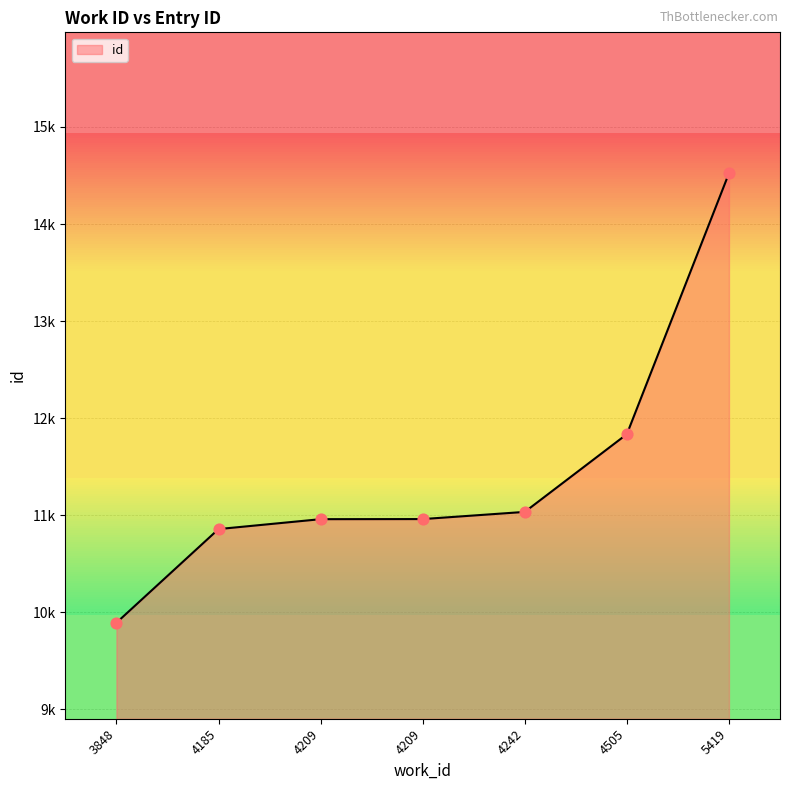

Approximately how many times larger is the value at 4209 compared to 4185?

1.0